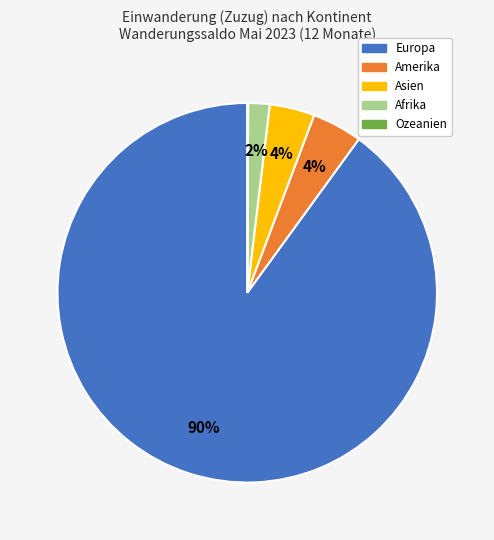

Which category has the biggest portion of the pie?

Europa